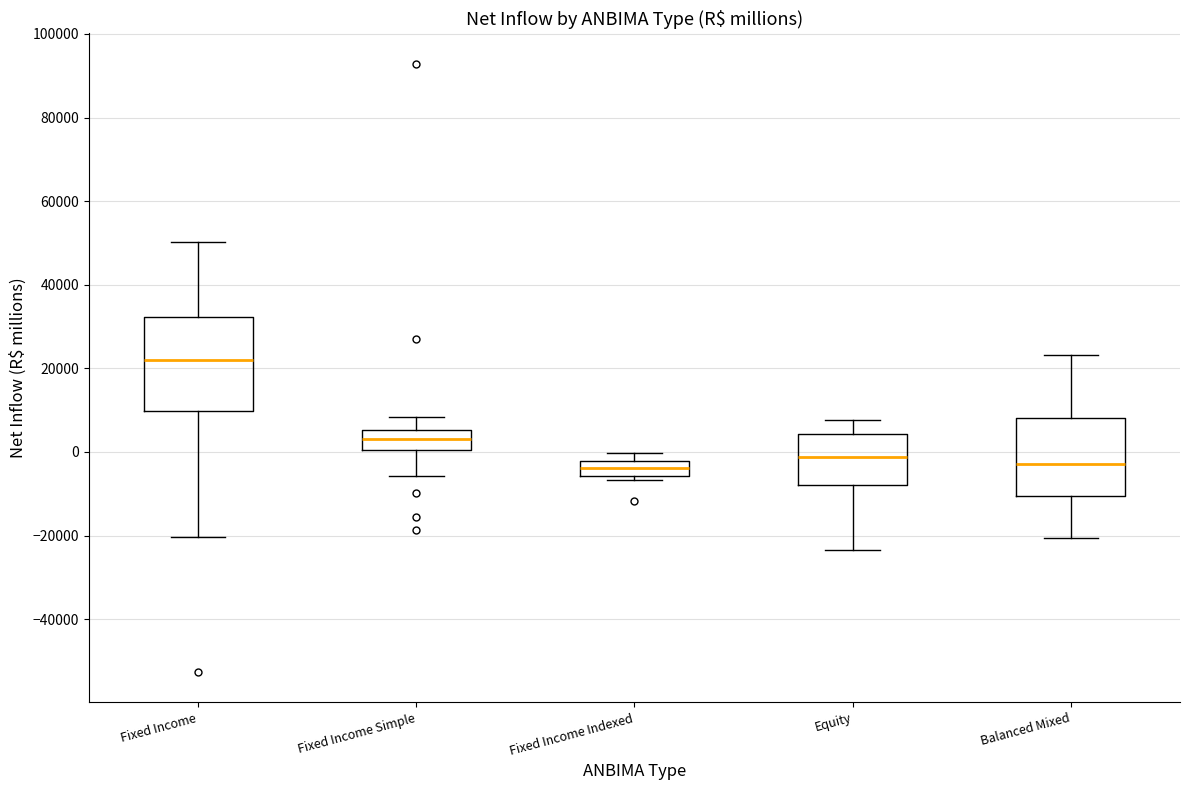

Comparing the boxes themselves (not the whiskers), which one is the tallest?

Fixed Income